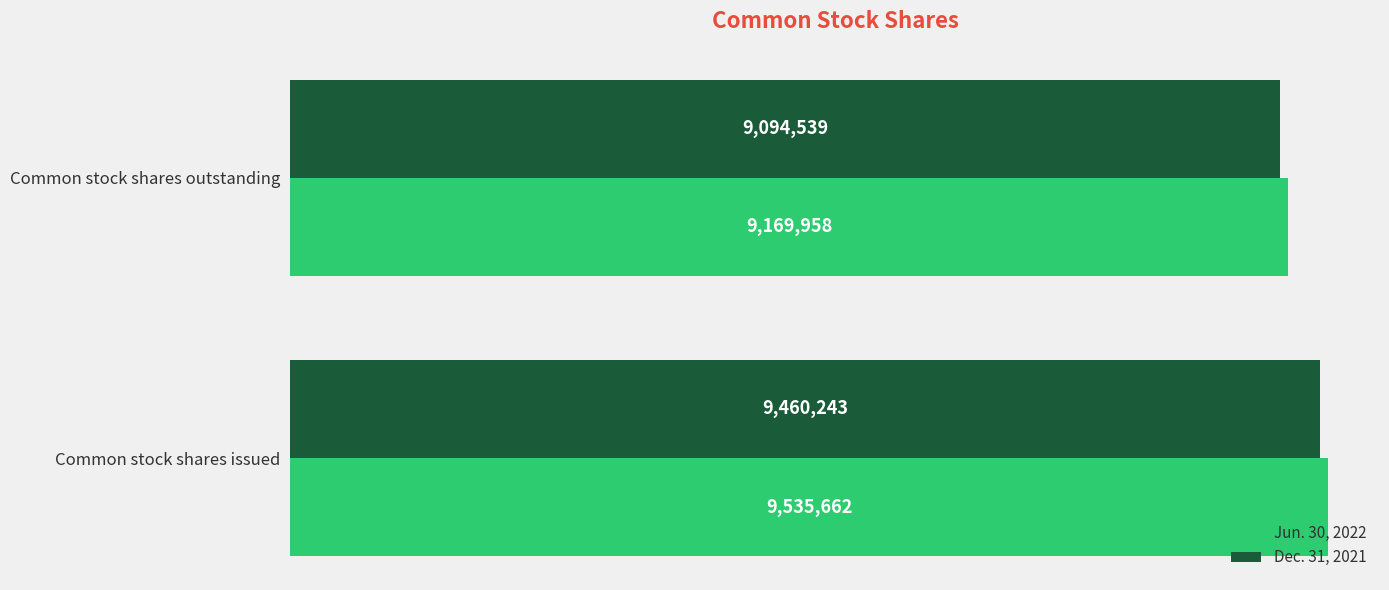

What is the minimum value shown in the chart?

9094539